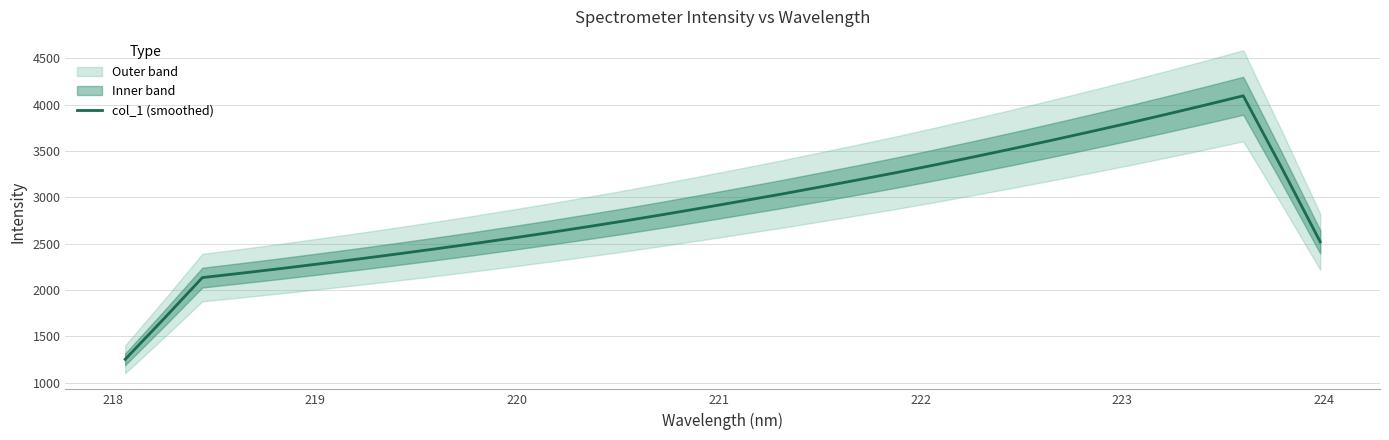

What is the minimum value for col_1 (smoothed)?

1251.5